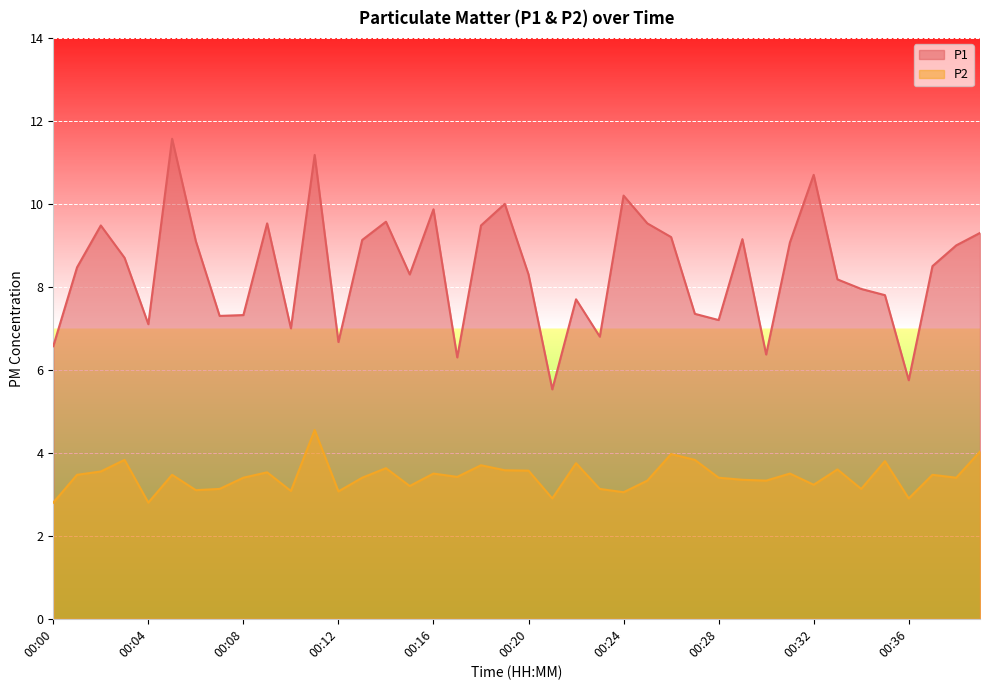

Which series has the widest spread of values?

P1